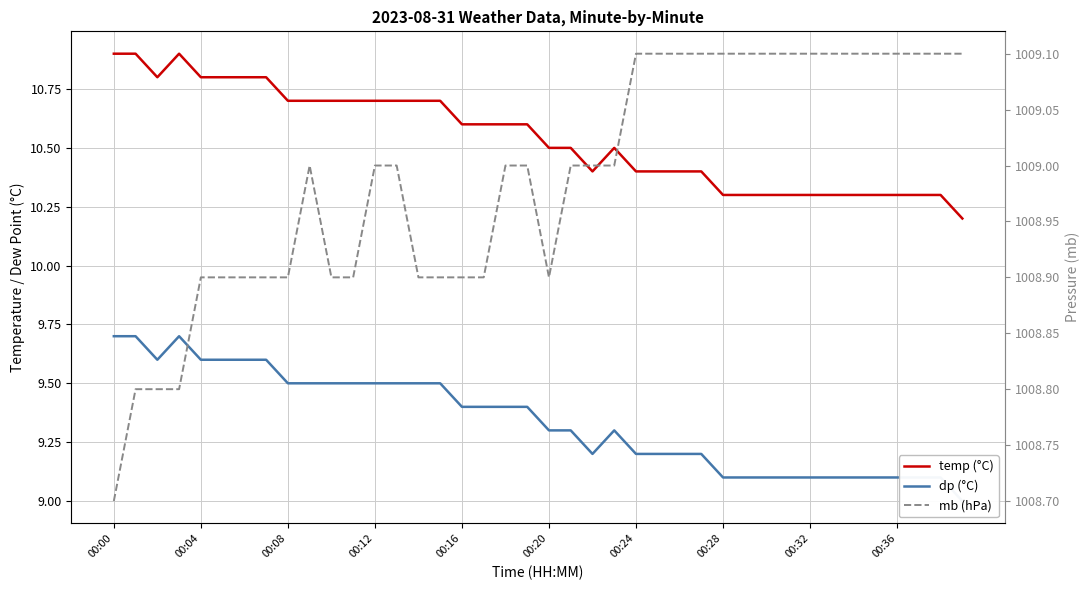

How many categories are shown in the chart?

40